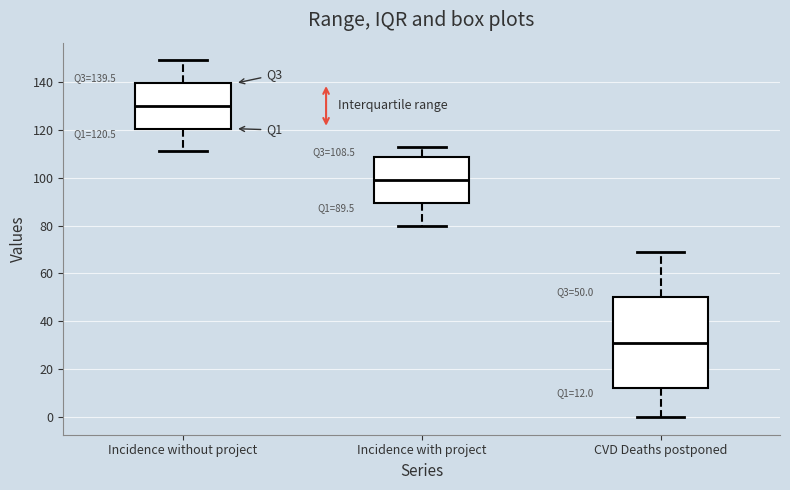

Which box's median line is the highest?

Incidence without project